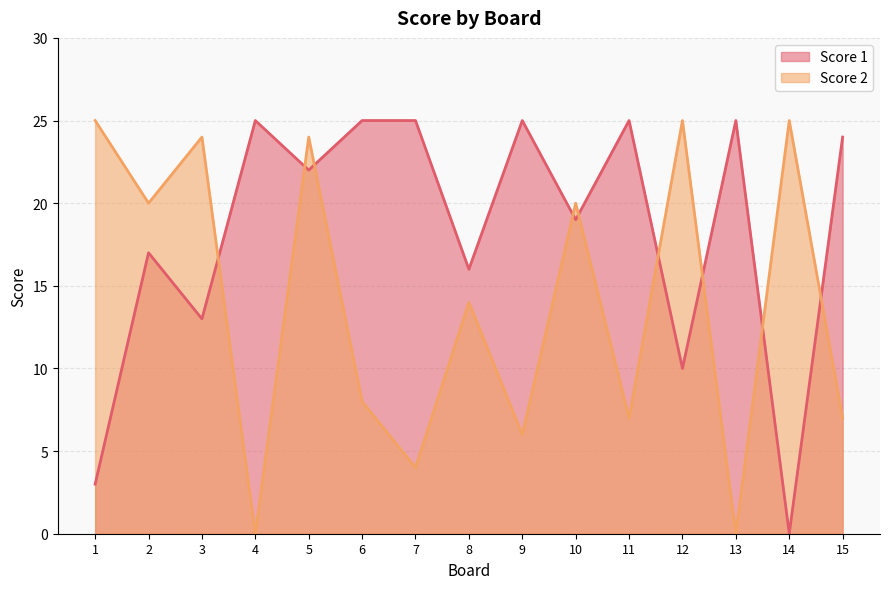

How many lines are shown in the chart?

2